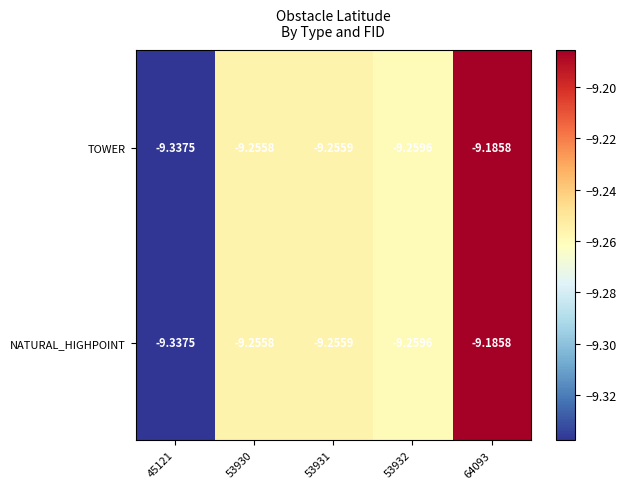

Is the value of NATURAL_HIGHPOINT at 53930 greater than the value of TOWER at 64093?

No